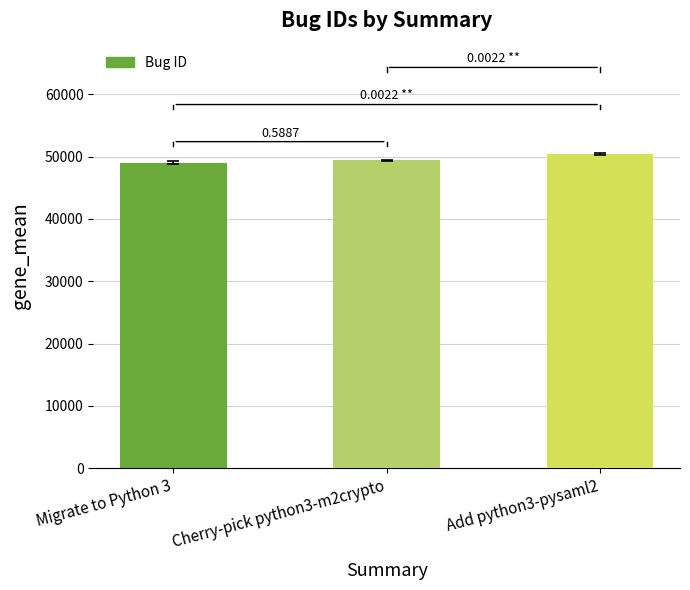

What is the difference between the maximum and minimum values?

1423